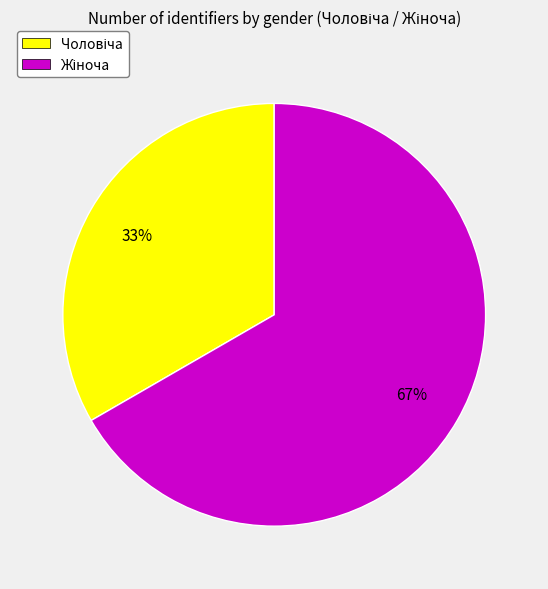

Does any single category account for the majority?

Yes